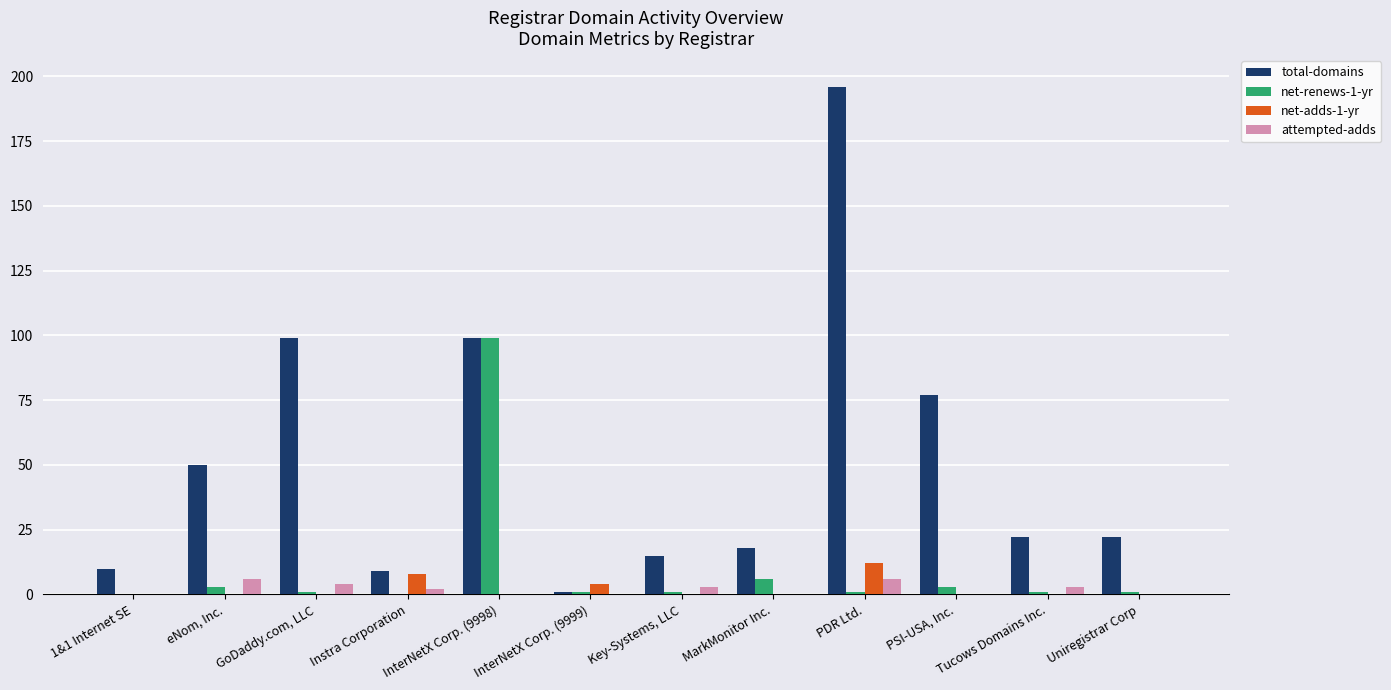

What is the maximum value shown in the chart?

196